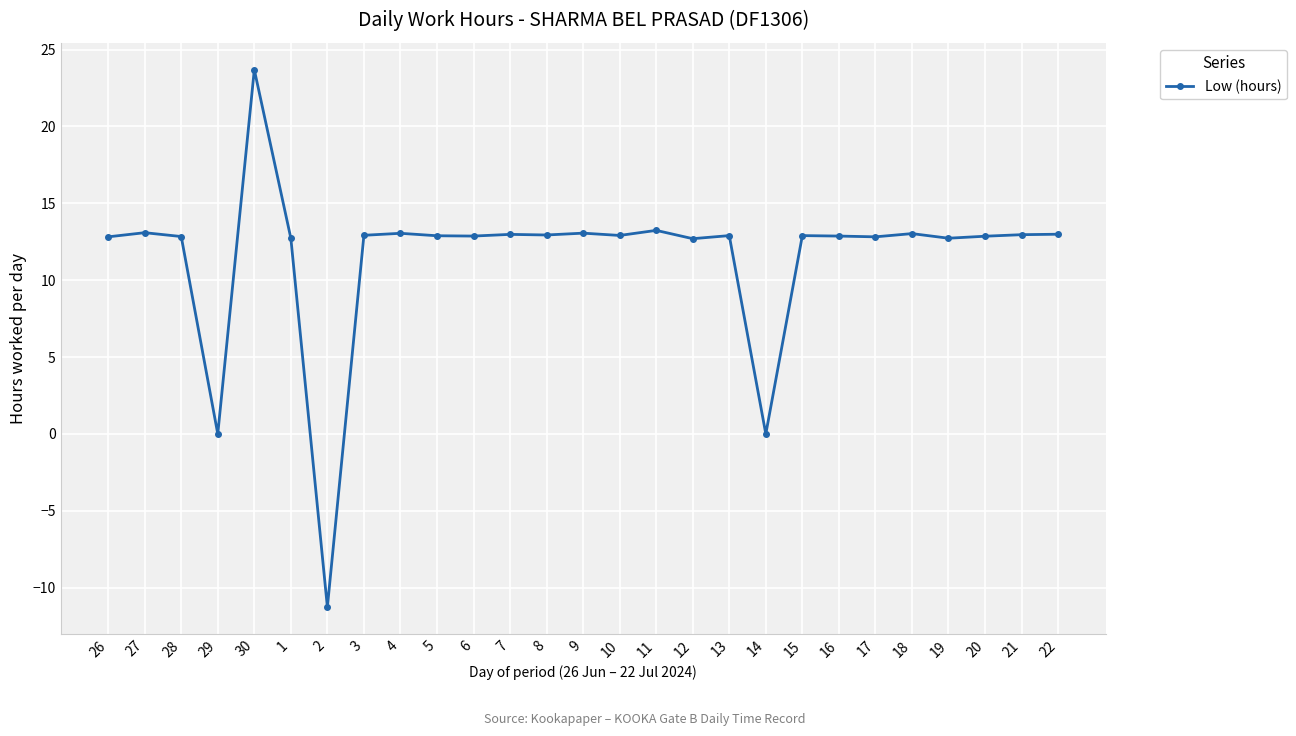

What is the sum of all values?

309.5